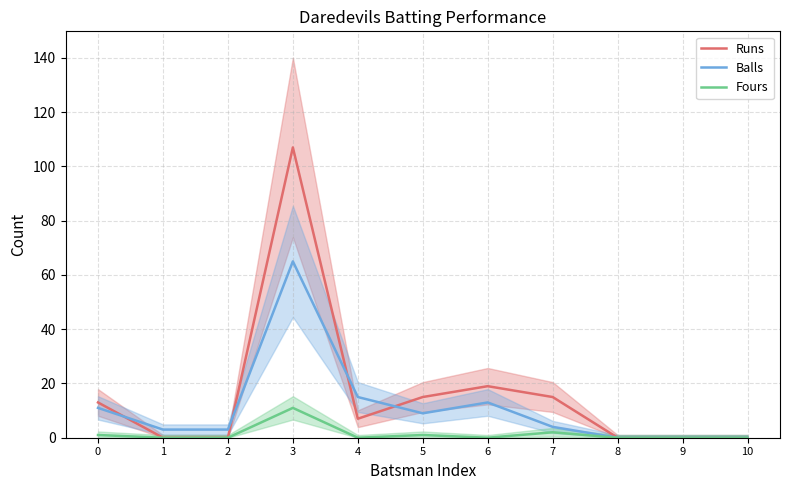

At 5, list the series in order from smallest to largest.

Fours, Balls, Runs